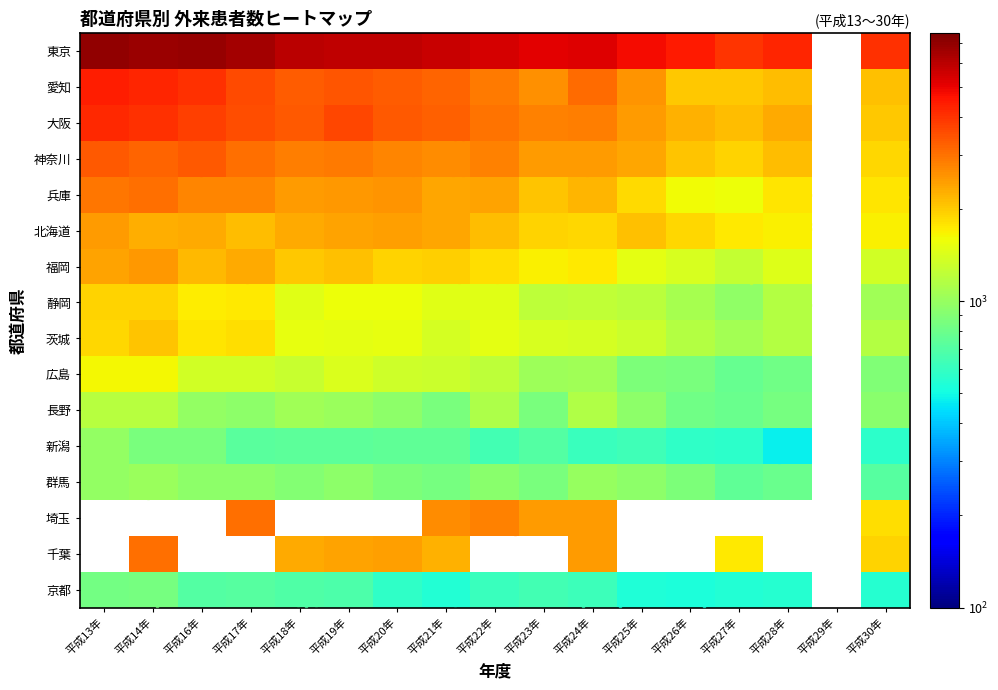

Rank the series by their average value, from highest to lowest.

東京, 愛知, 大阪, 神奈川, 兵庫, 北海道, 福岡, 静岡, 茨城, 広島, 長野, 新潟, 群馬, 埼玉, 千葉, 京都